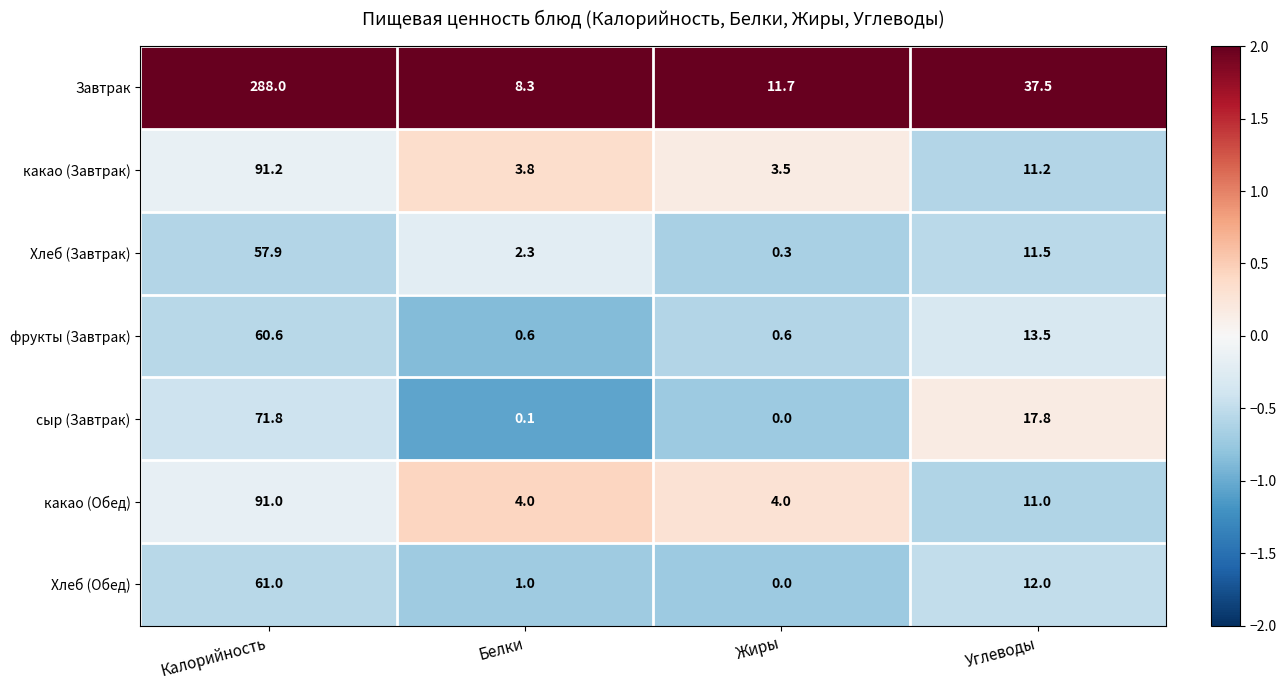

The Хлеб (Обед) series shows 12.0 at Углеводы. True or false?

True